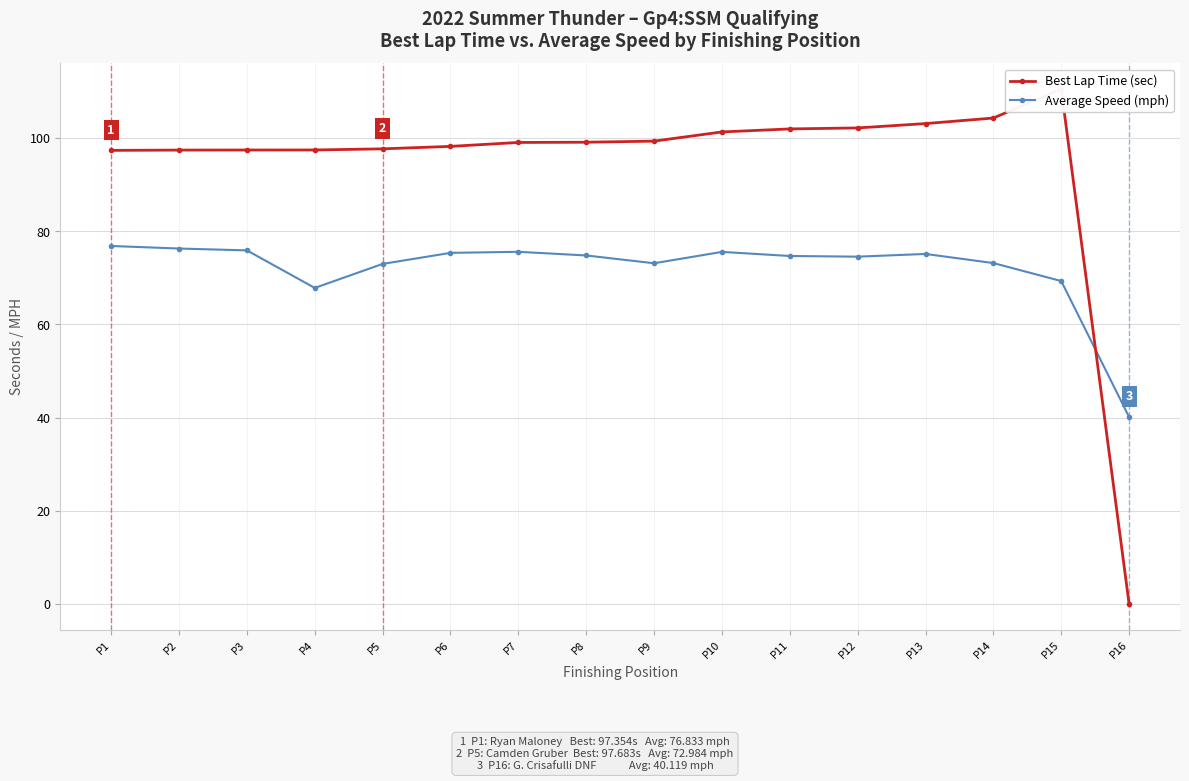

Does the chart display data point markers on the line(s)?

Yes